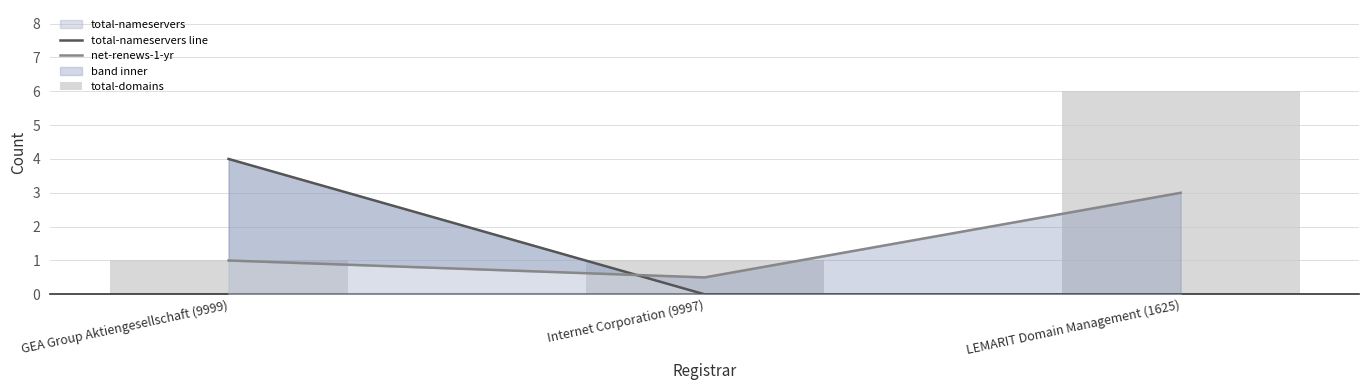

What is the value of the total-domains bar at the 2nd from the left?

1.0